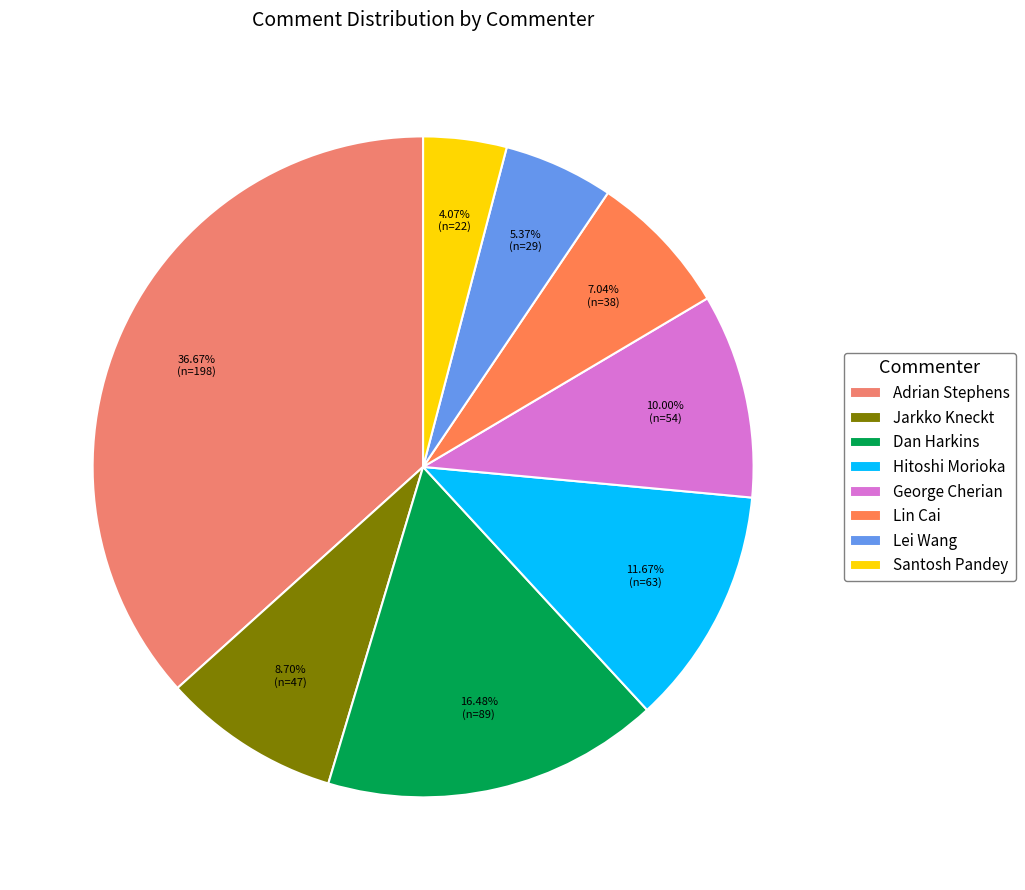

Approximately how many times larger is the value at George Cherian compared to Adrian Stephens?

0.3